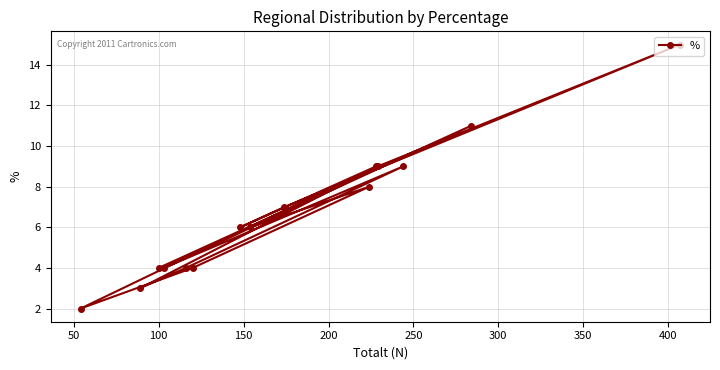

What is the maximum value shown in the chart?

15